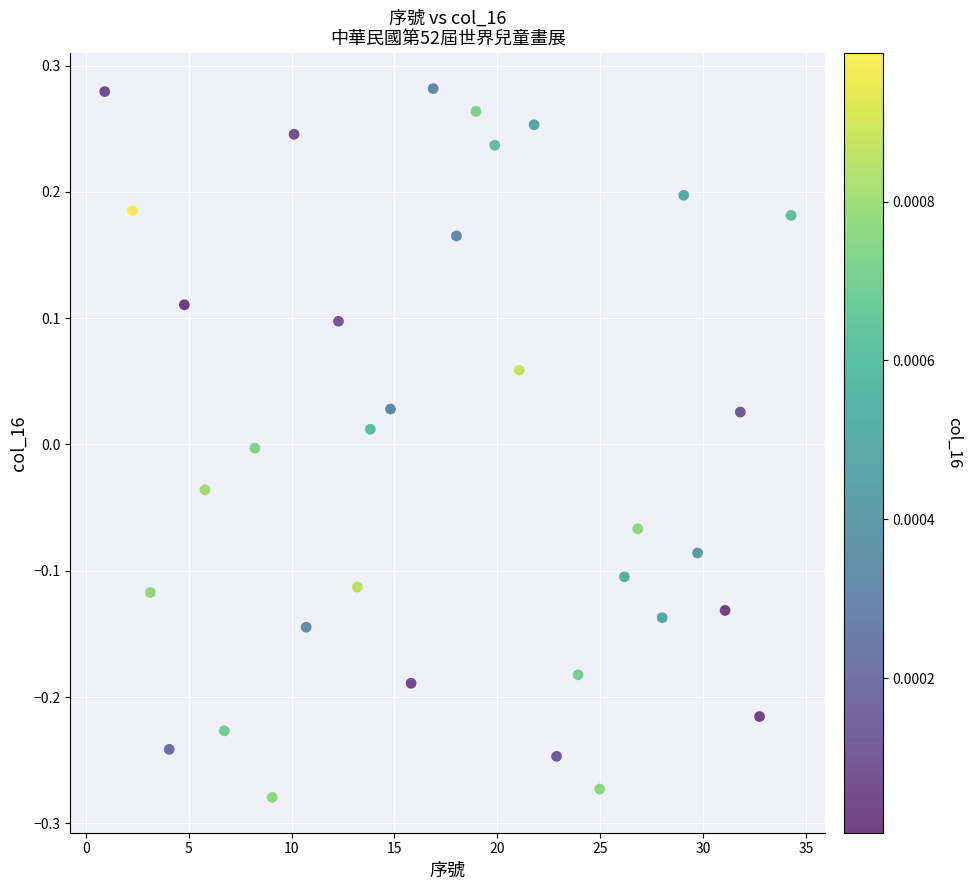

What is the range of Y values (max minus min)?

0.6